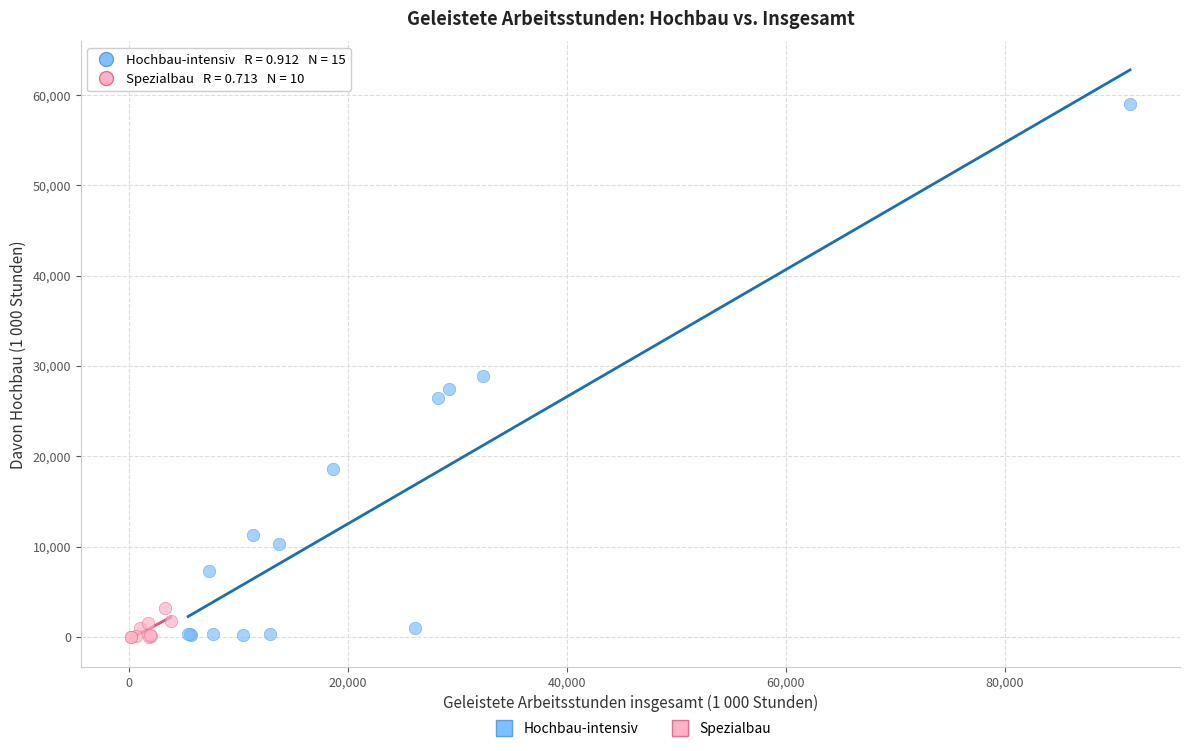

Which series has the widest spread of Y values?

Hochbau-intensiv